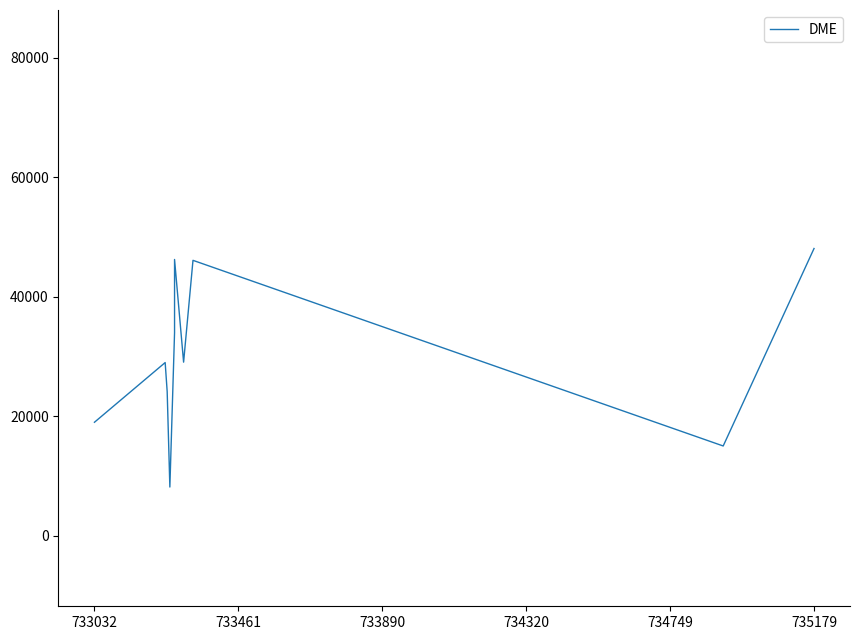

Does the chart display data point markers on the line(s)?

No